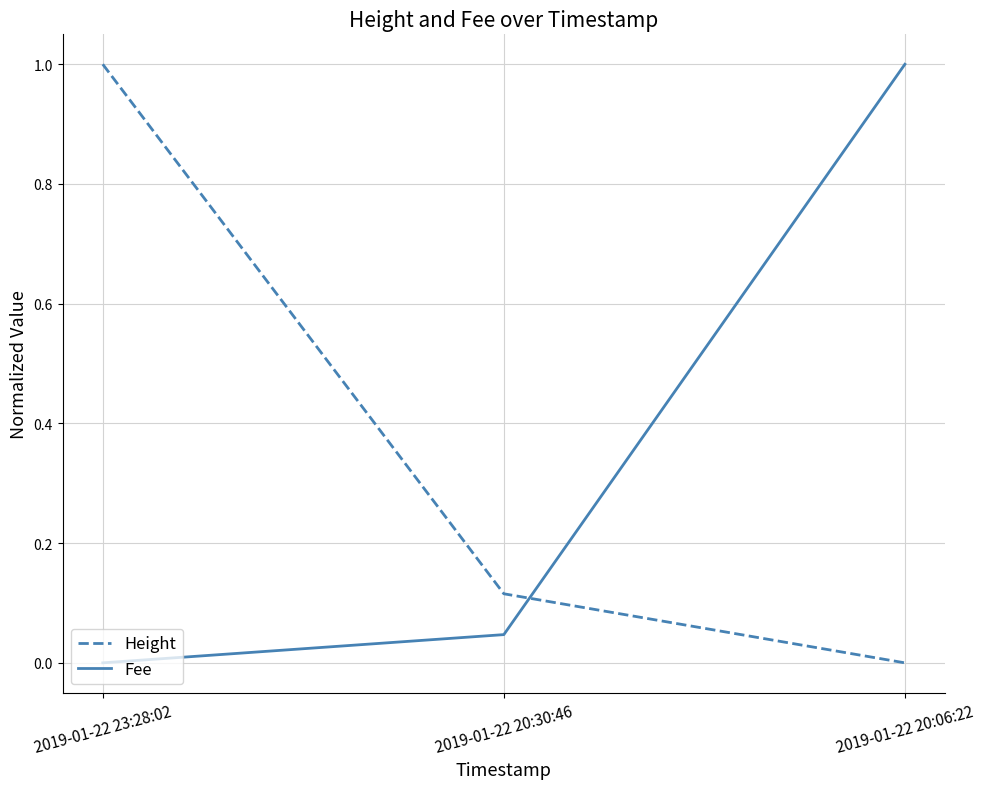

What are all the series names shown in the legend?

Height, Fee